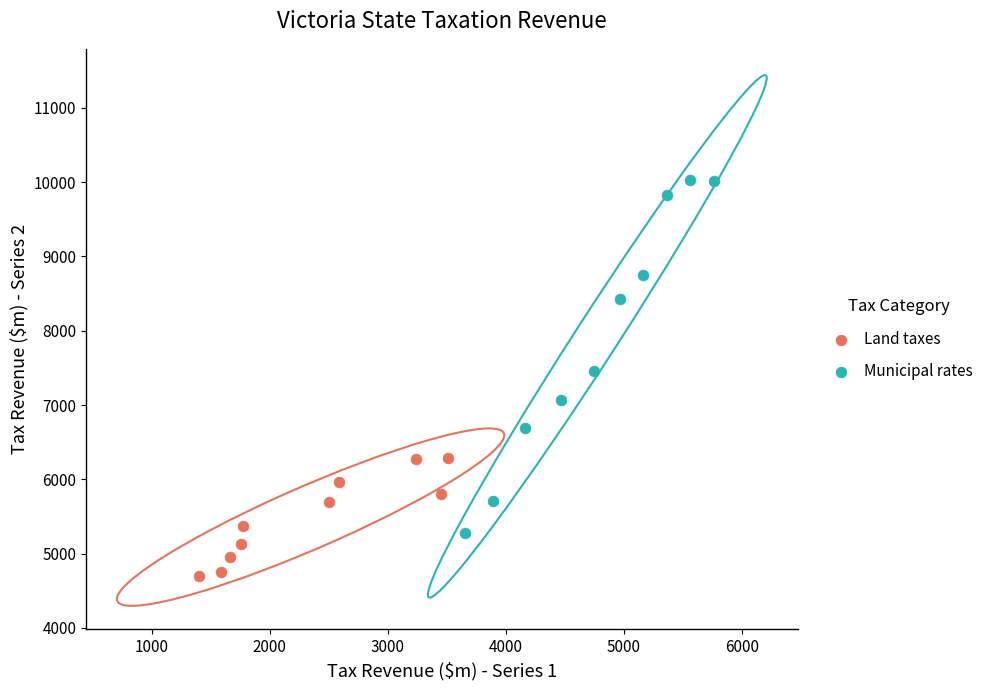

Which series reaches the minimum Y coordinate?

Land taxes